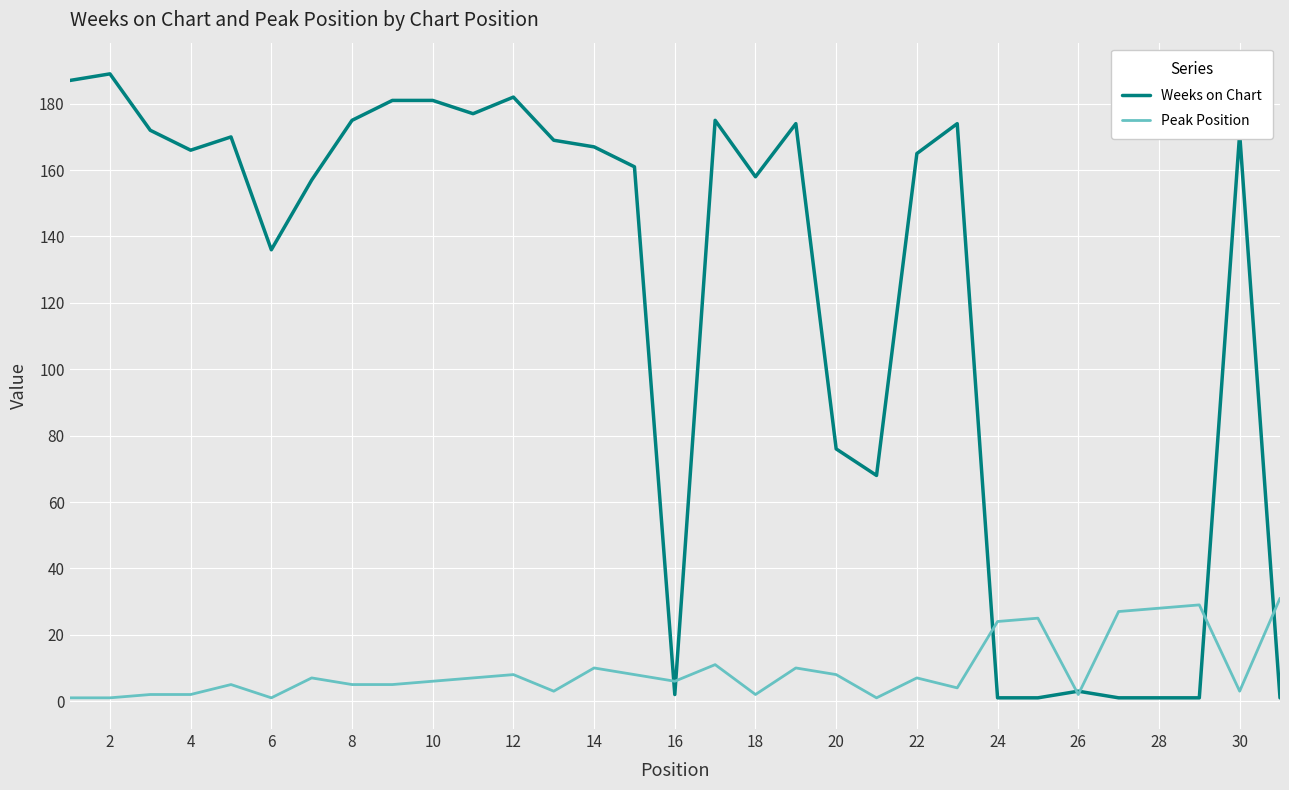

Rank the series by their average value, from highest to lowest.

Weeks on Chart, Peak Position